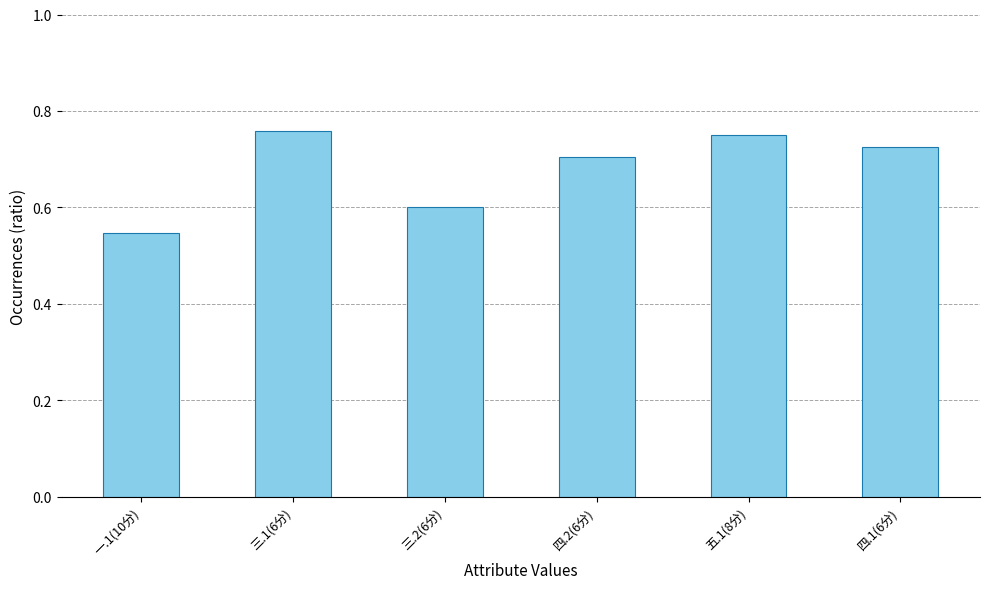

Are the bars grouped side by side (vs. stacked)?

No